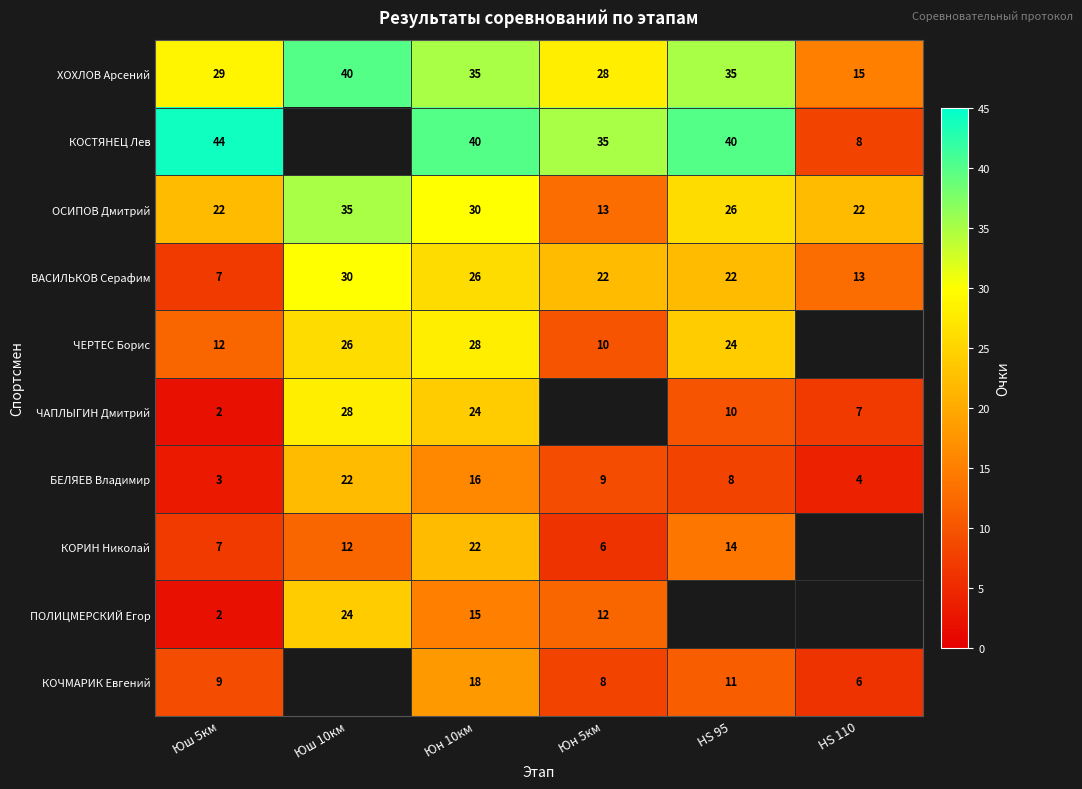

What is the difference between the КОРИН Николай values at Юш 10км and Юш 5км?

5